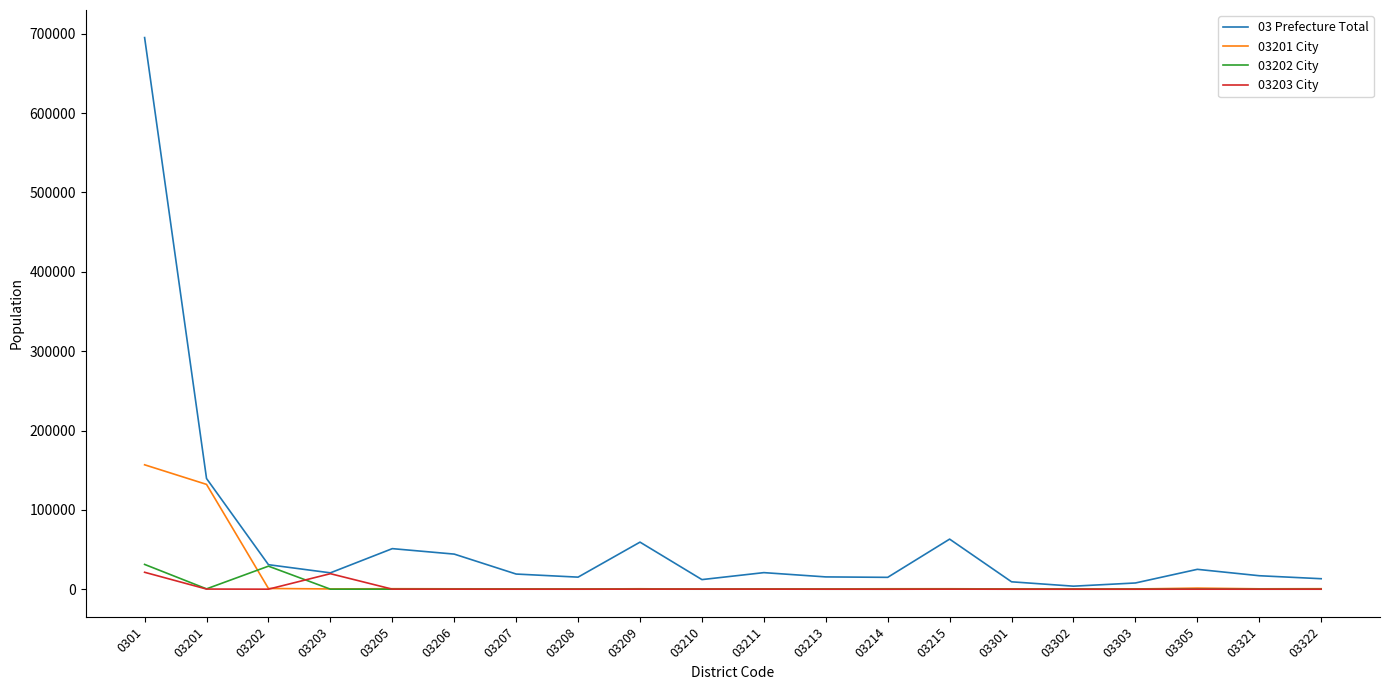

What is the total value across all series at 03205?

51839